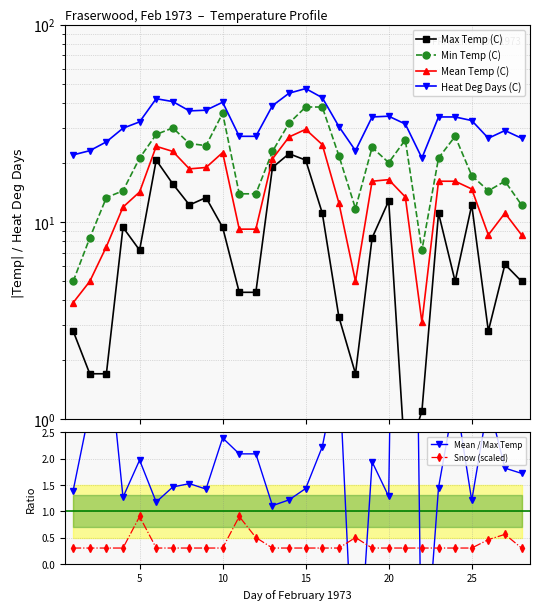

What is the lowest value of the Snow (scaled) series?

0.3